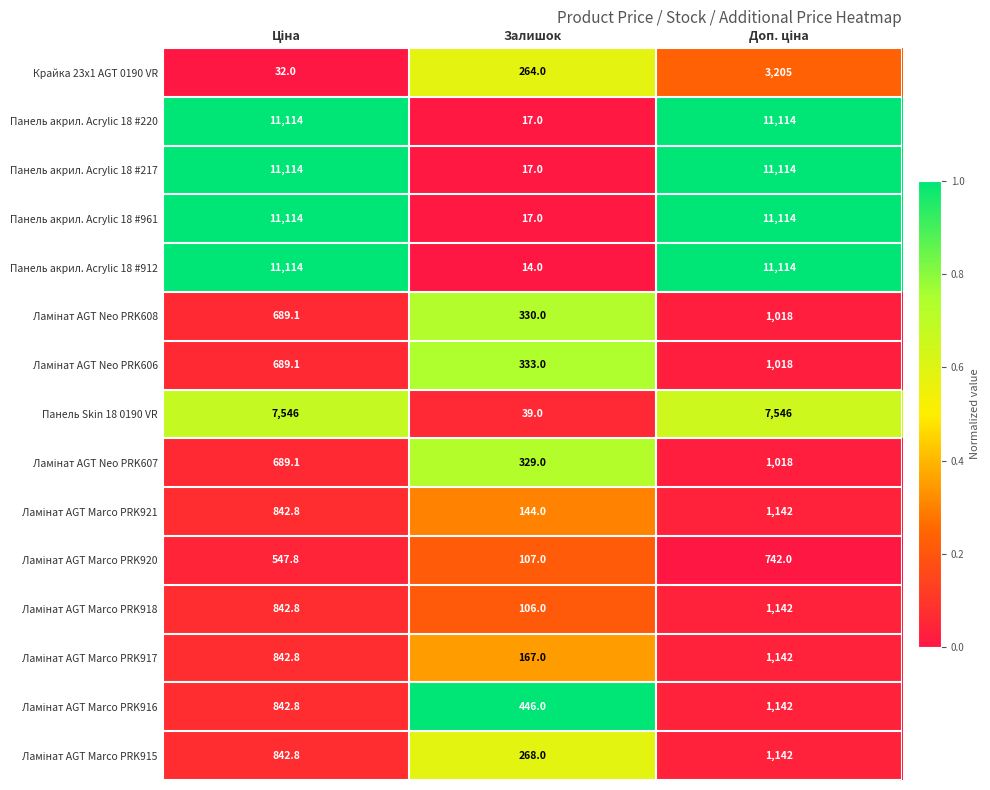

What is the minimum value shown in the chart?

14.0